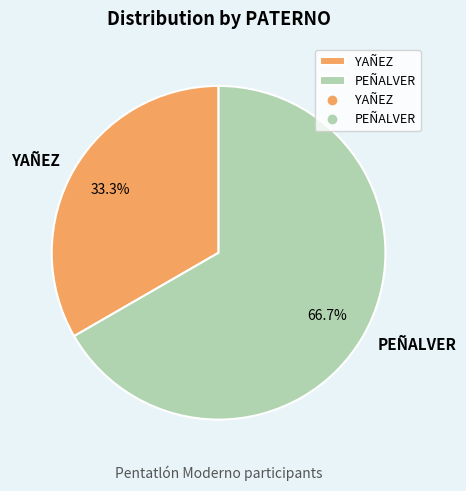

Does any single category account for the majority?

Yes